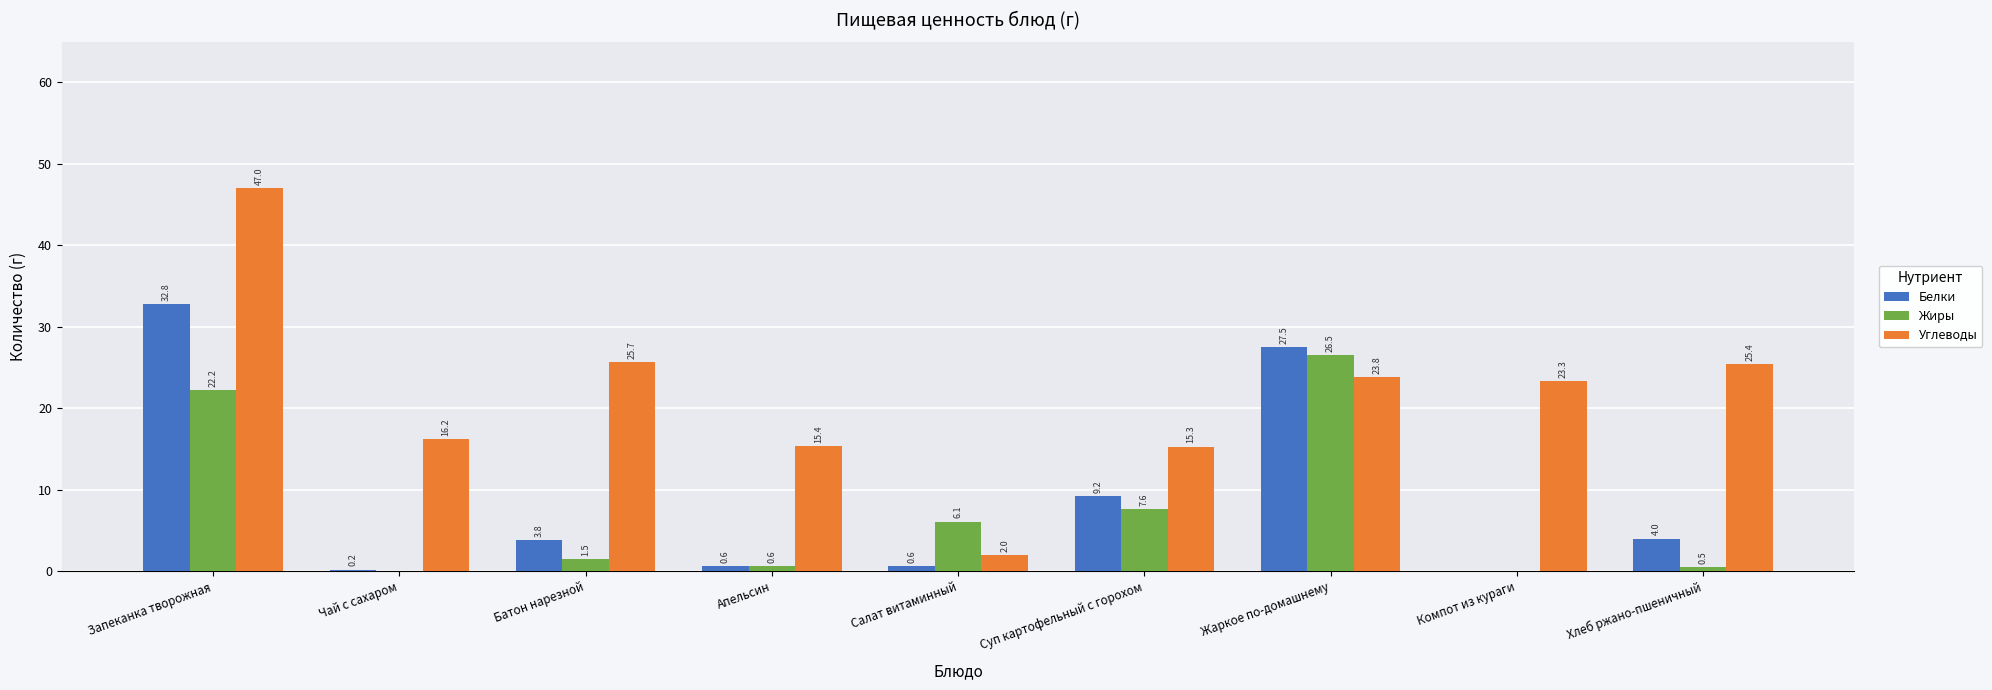

What is the total value across all series at Салат витаминный?

8.7